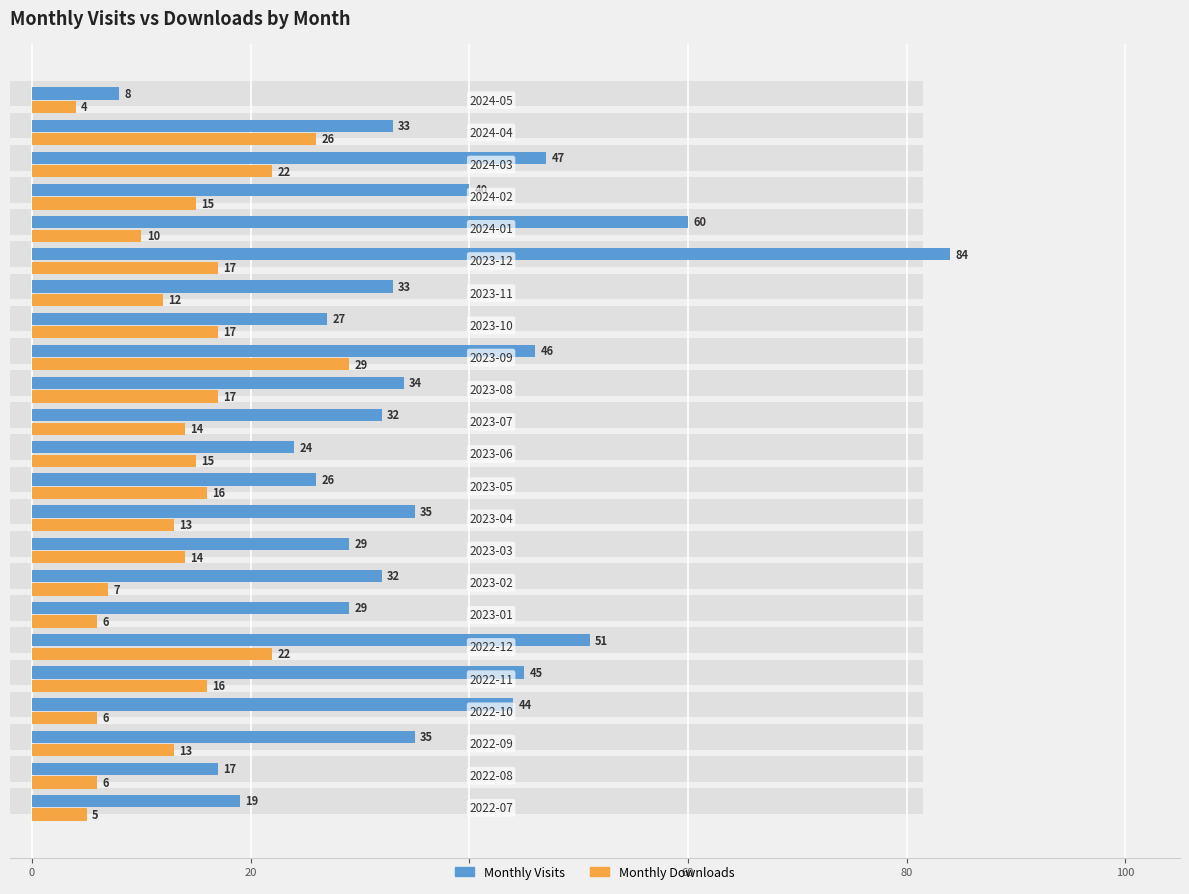

At how many categories does at least one series exceed 77?

1